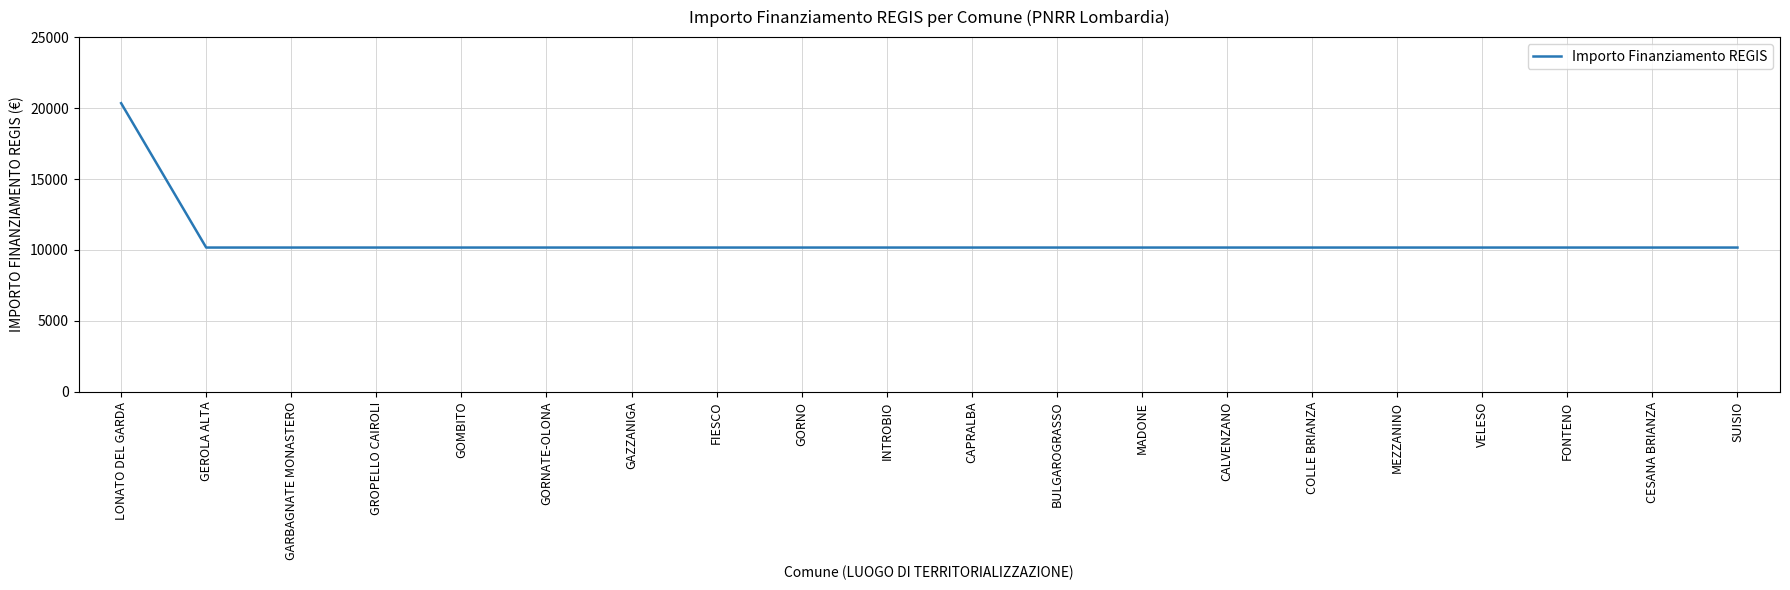

What is the ratio of the value at GORNATE-OLONA to the value at BULGAROGRASSO?

1.0